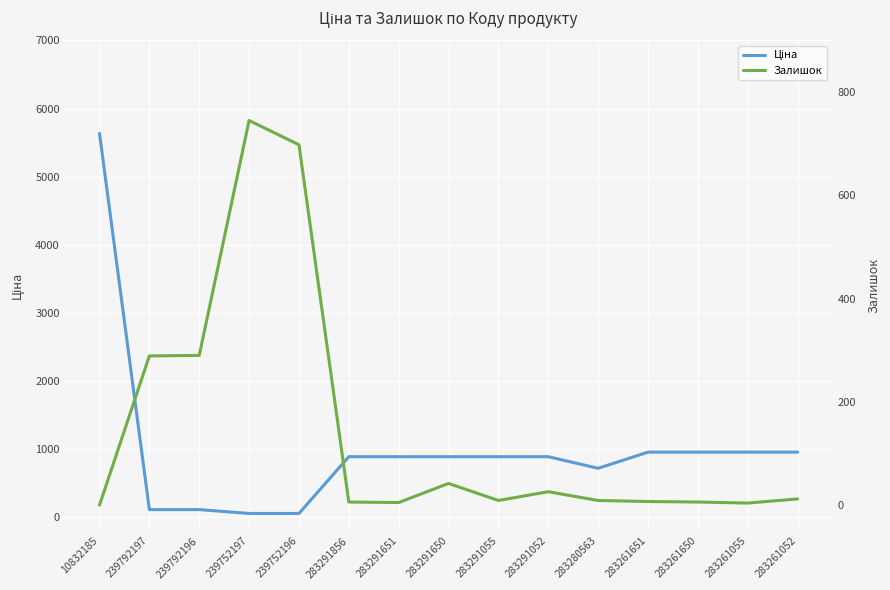

How many lines are shown in the chart?

2